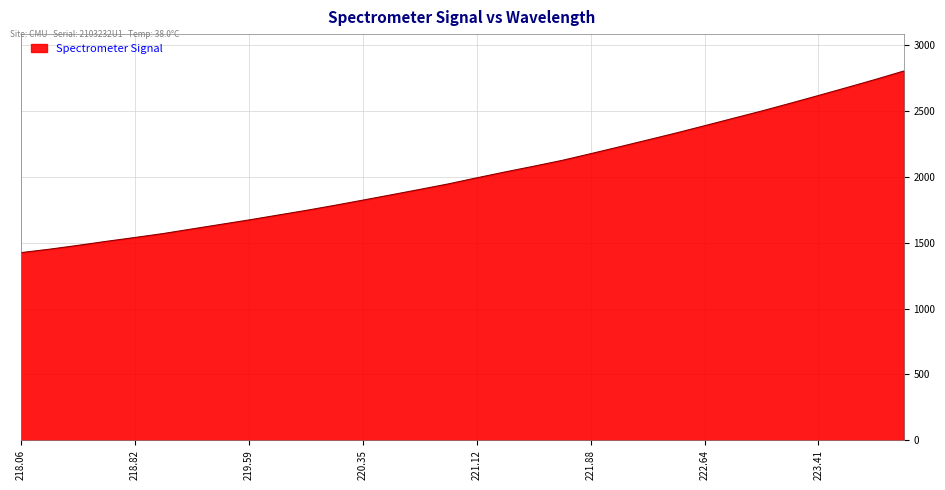

What is the maximum value shown in the chart?

2804.6